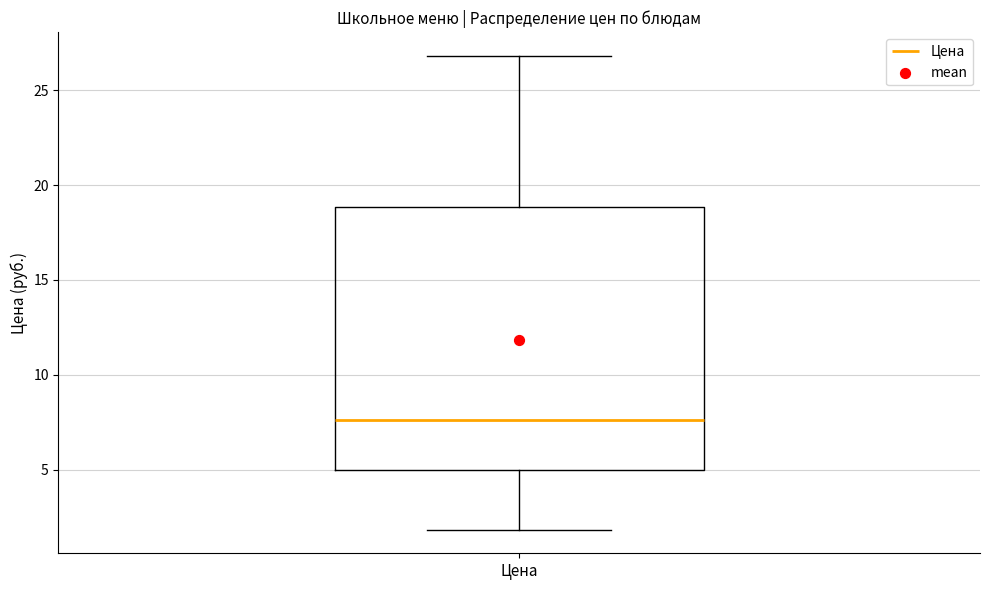

Read this box plot against the y-axis: the position of the median line, the range covered by the box, and the ends of both whiskers. The values are not printed on the chart, so give them approximately, as read against the axis.

median 7.5, box 5.0 to 19.0, whiskers 2.0 to 27.0